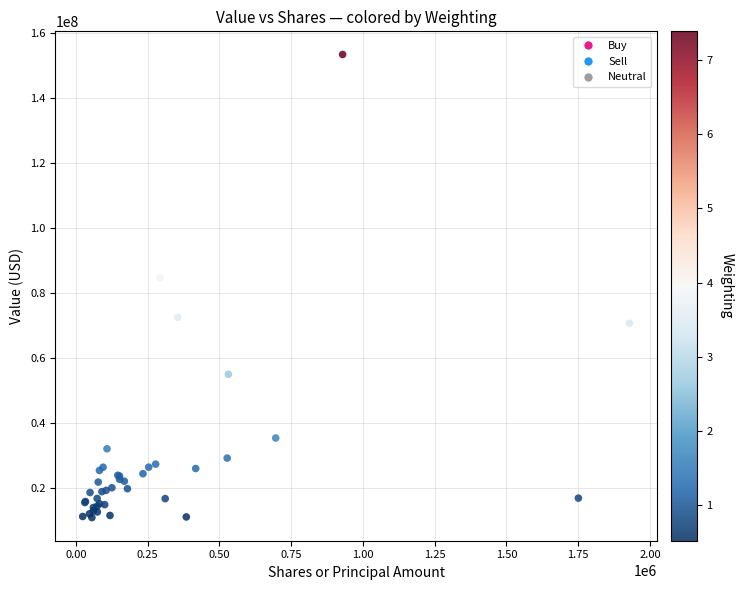

What Y value in the scatter plot is closest to 82024735?

84531779